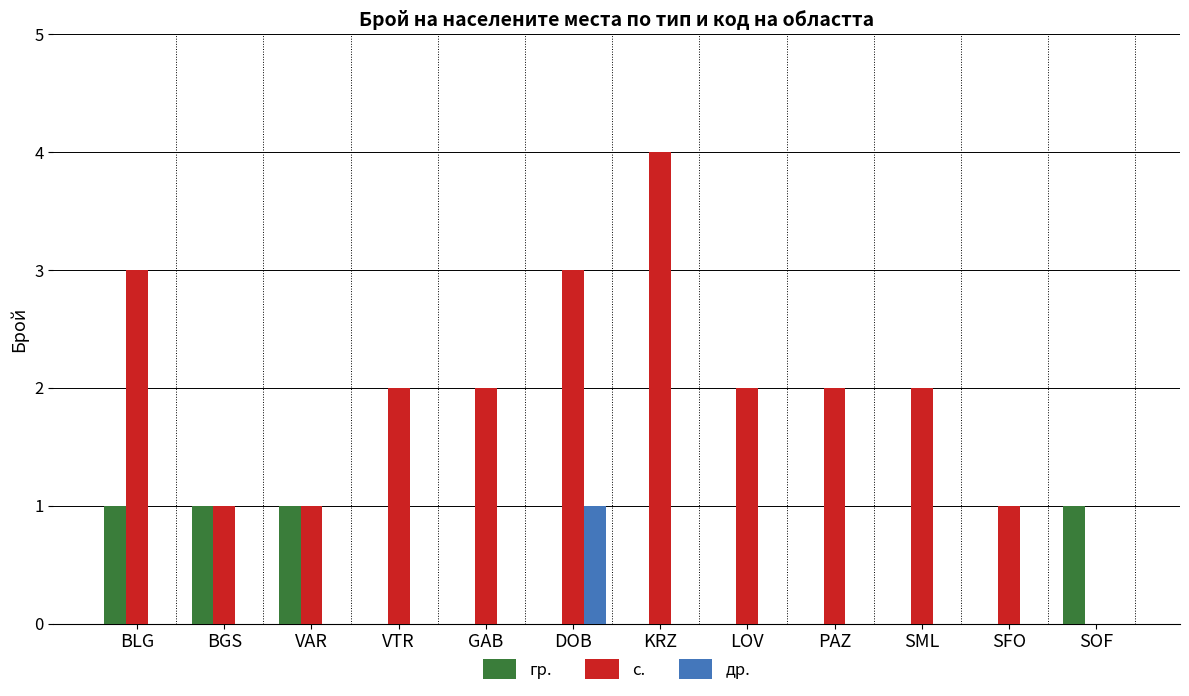

What value does the с. series have at DOB?

3